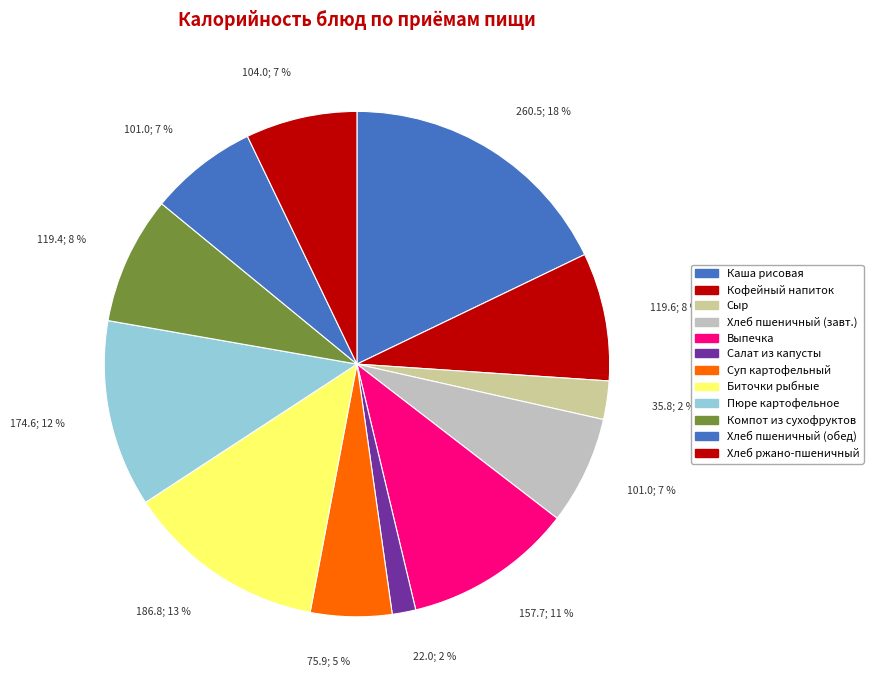

How many segments does this pie chart have?

12